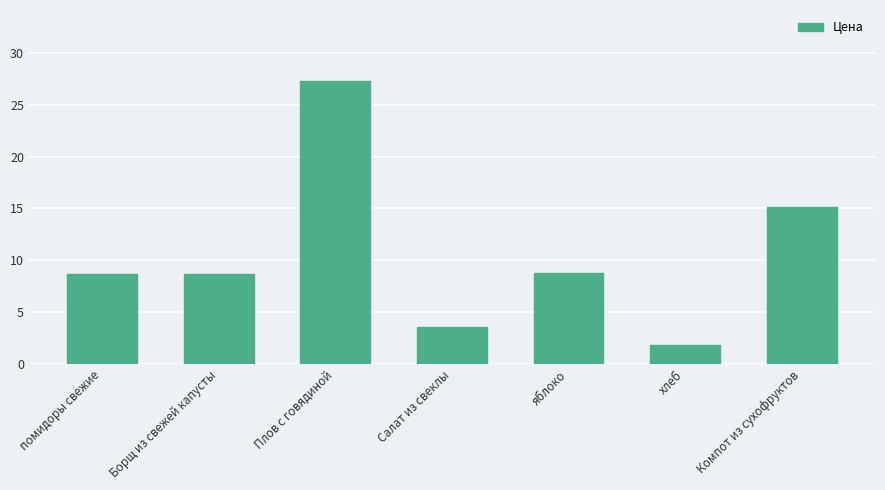

True or false: the data shows 6.1 at Компот из сухофруктов.

False